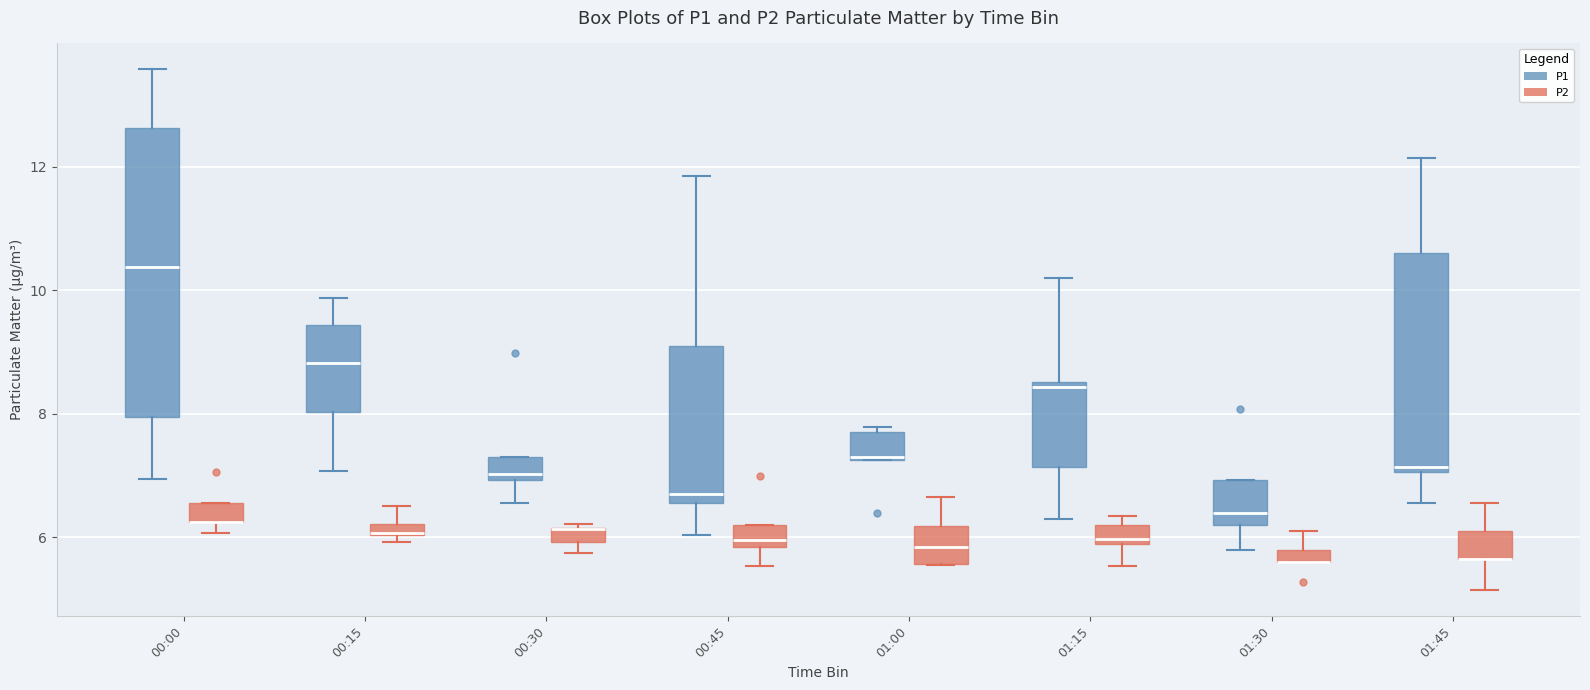

Comparing the boxes themselves (not the whiskers), which one is the tallest?

00:00 (P1)